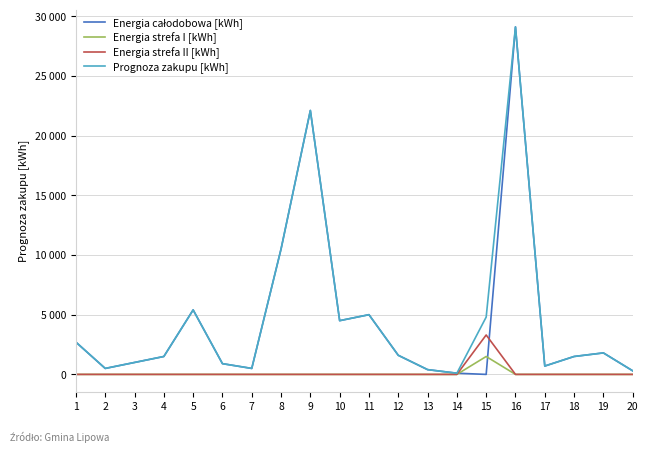

What is the approximate value of Energia całodobowa [kWh] at 9, to the nearest 50?

22100